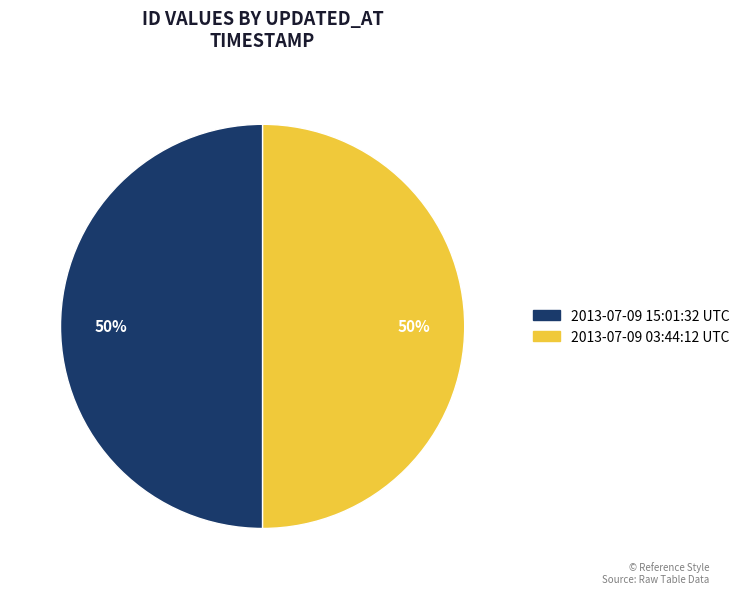

What is the ratio of the value at 2013-07-09 15:01:32 UTC to the value at 2013-07-09 03:44:12 UTC?

1.0